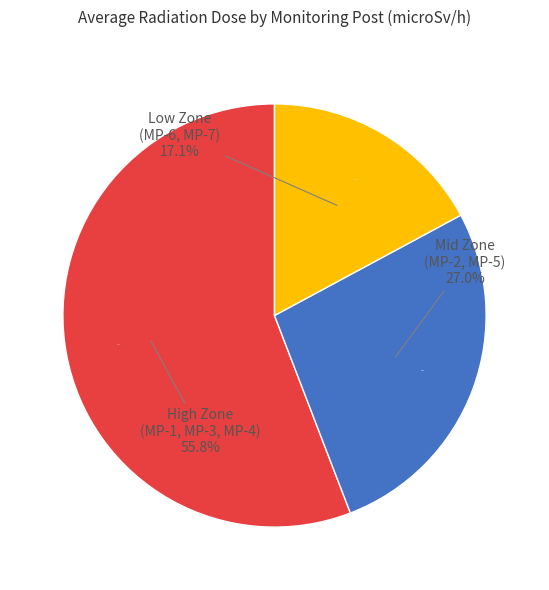

To the nearest percent, what percentage of the pie is MP-3?

19%